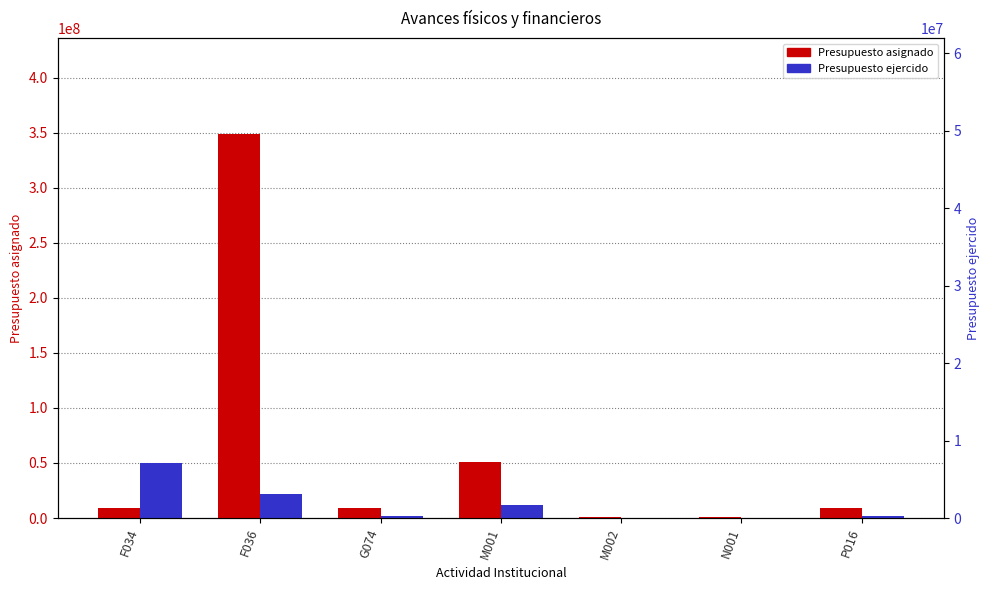

What is the total value across all series at G074?

10820368.6